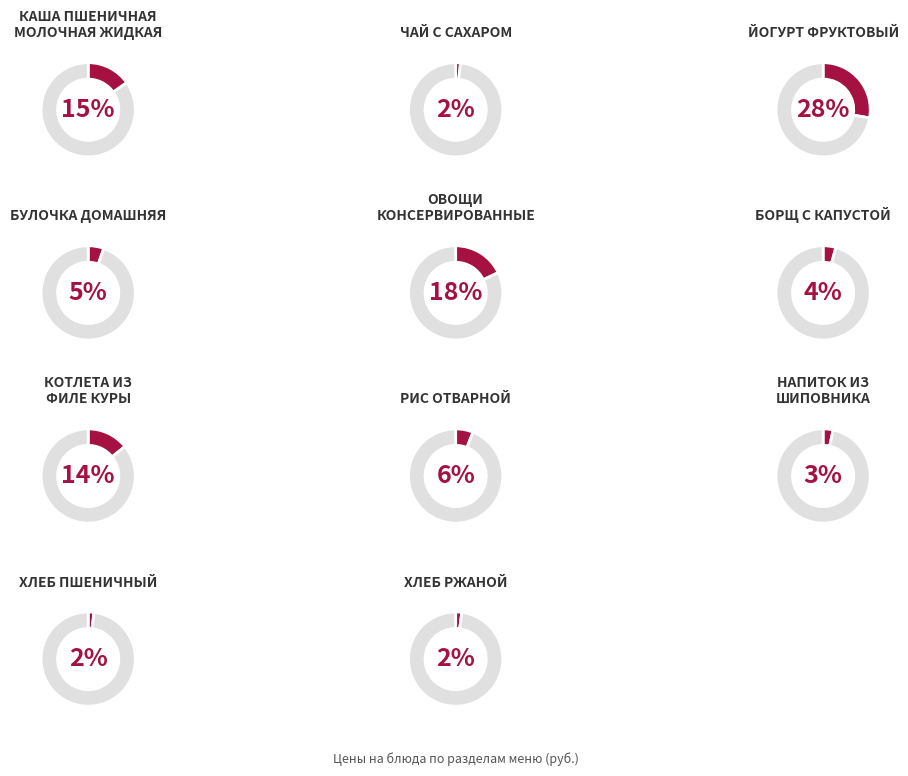

How many segments does this pie chart have?

11